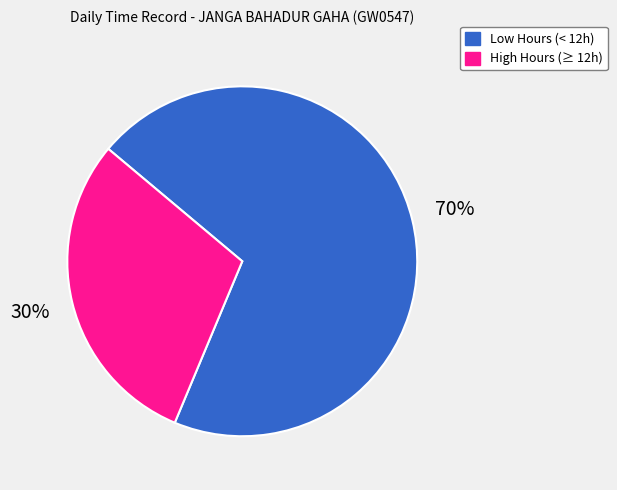

To the nearest percent, what is the average slice percentage?

50%